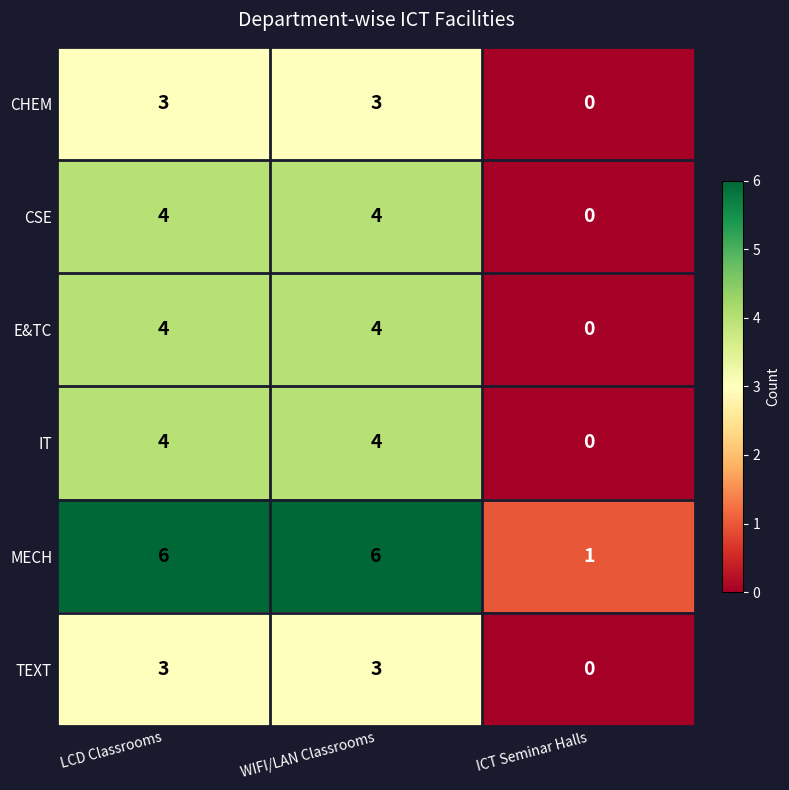

What is the average value of the CSE series?

3